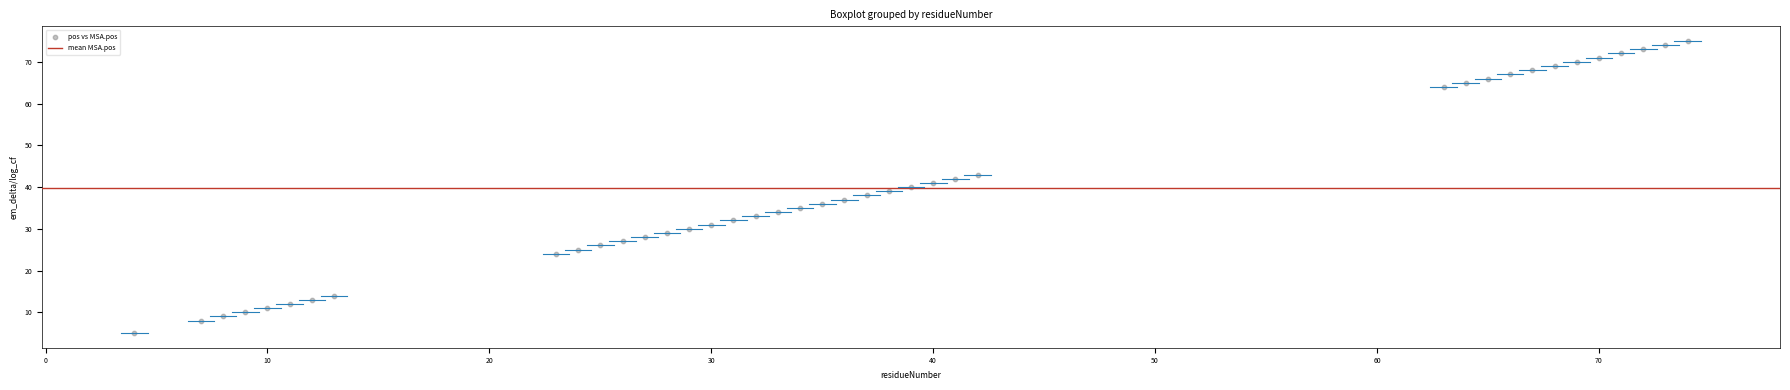

What is the range of X values (max minus min)?

70